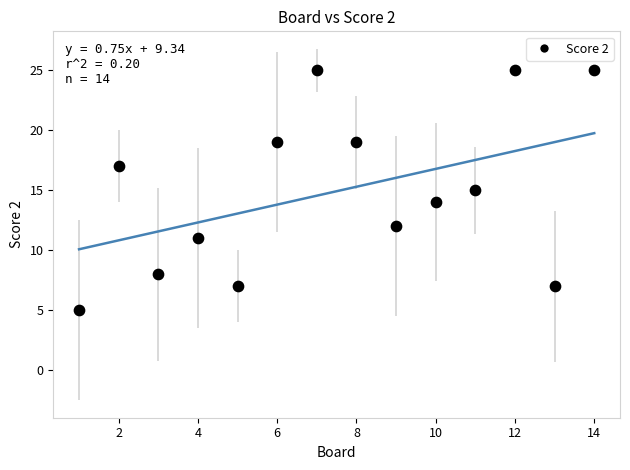

What is the range of X values (max minus min)?

13